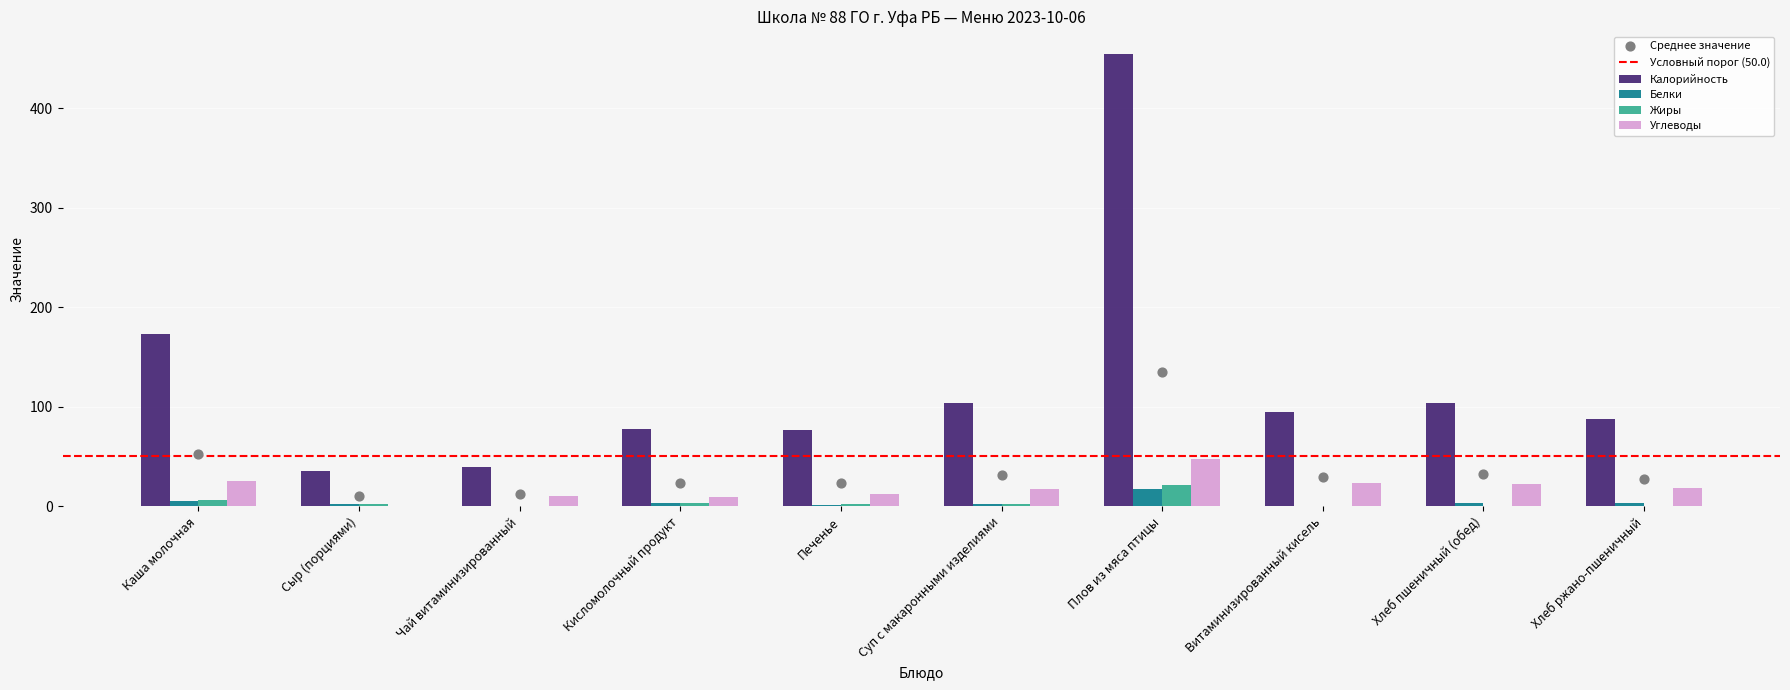

Which series has the largest total across all categories?

Калорийность